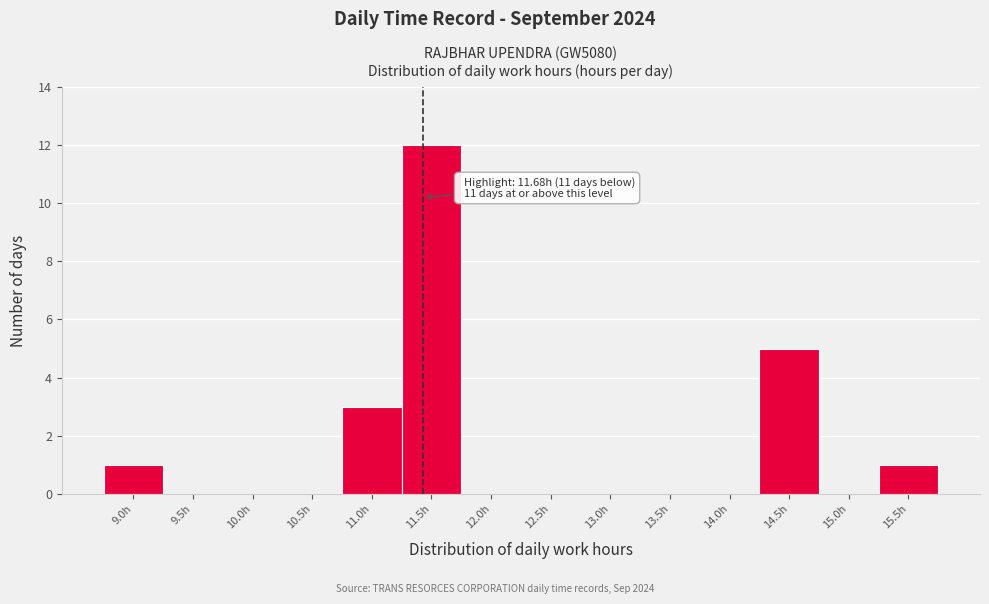

Reading left to right, extract all data points from this chart.

9.0h=1	9.5h=0	10.0h=0	10.5h=0	11.0h=3	11.5h=12	12.0h=0	12.5h=0	13.0h=0	13.5h=0	14.0h=0	14.5h=5	15.0h=0	15.5h=1